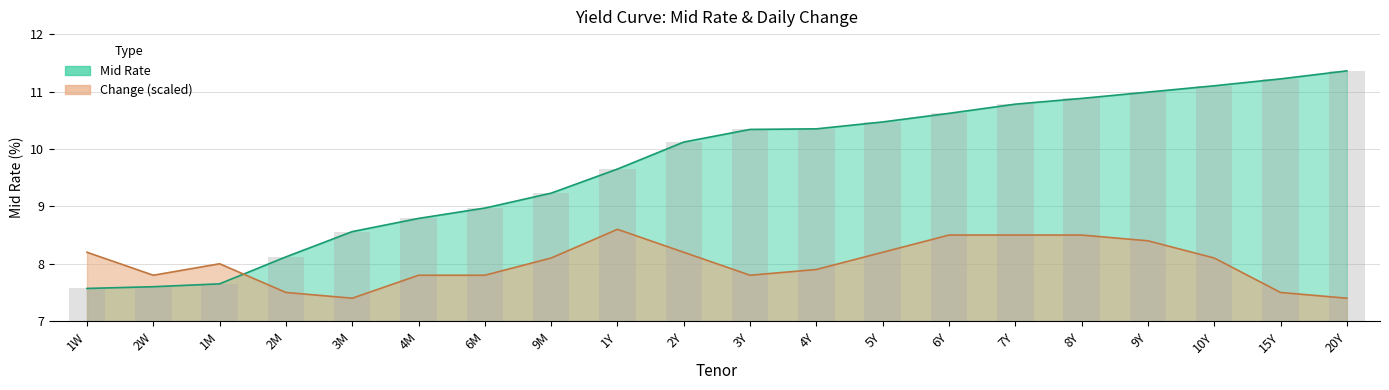

List the series in order of their peak value, highest first.

Mid Rate, Change